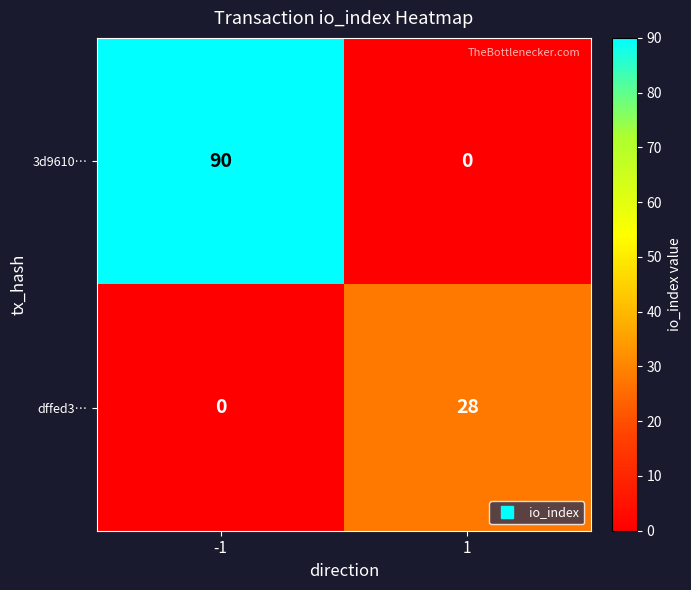

At which category is the sum across all series the highest?

-1